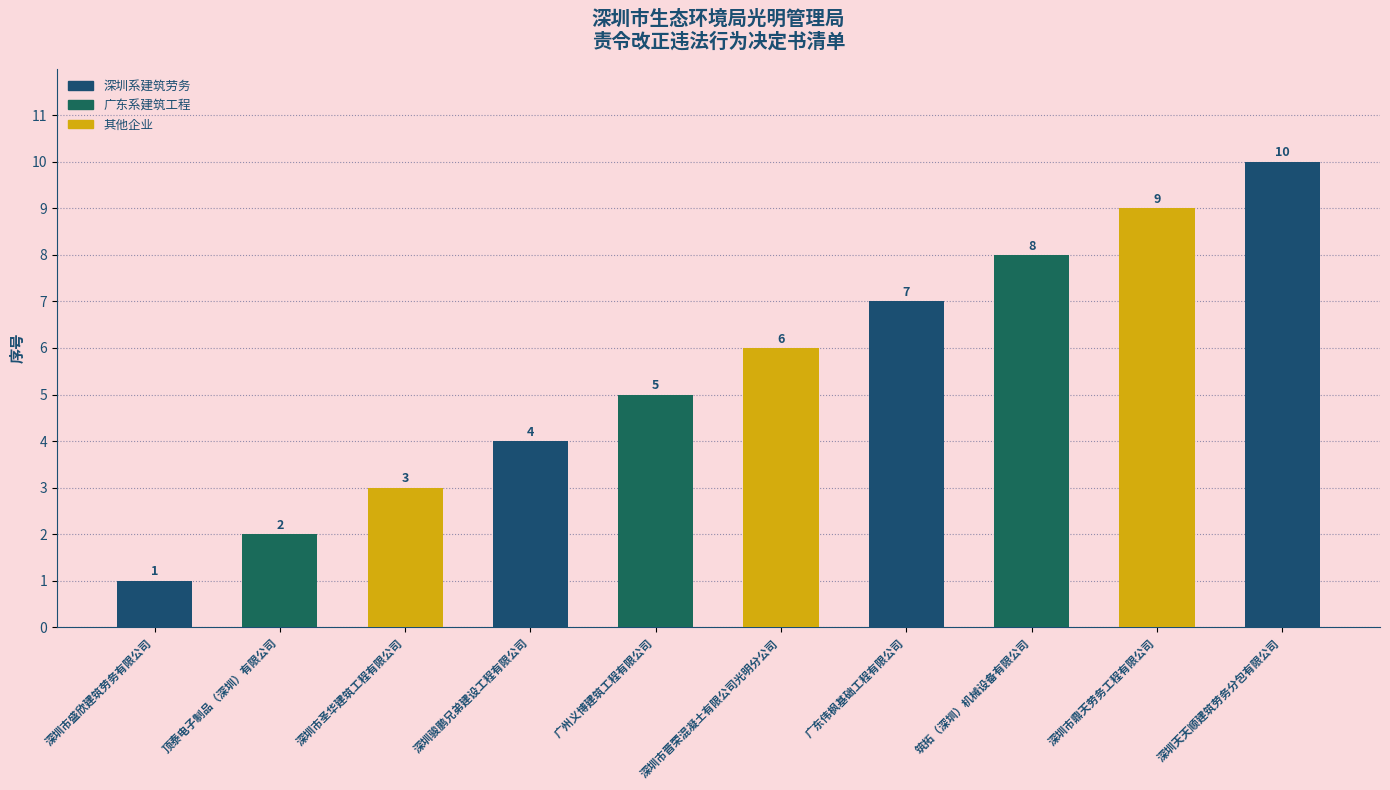

How many distinct data groups are displayed?

1